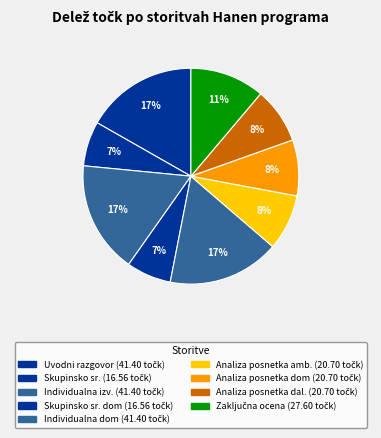

Count the number of slices in the pie.

9